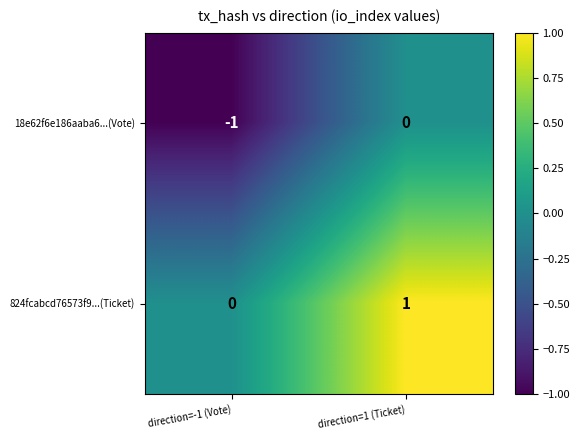

What is the spread (max minus min) of values at direction=-1 (Vote)?

1